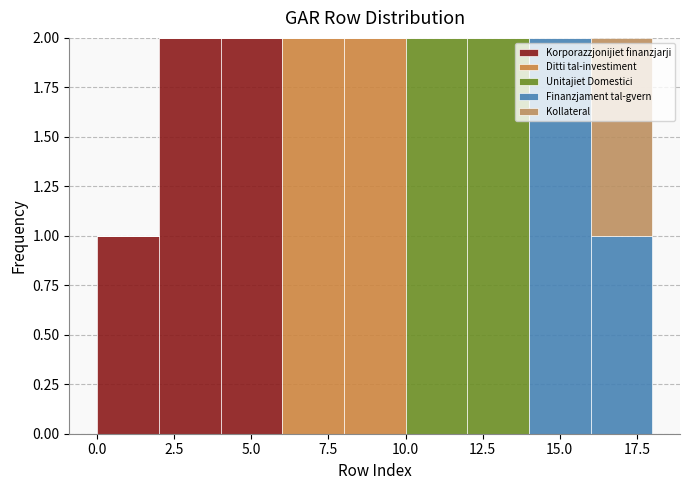

Reading left to right, transcribe this chart: for each stacked bar, give the range it covers on the x-axis and its total height. The values are not printed on the chart, so give them approximately, as read against the axis.

0 to 2: 1
2 to 4: 2
4 to 6: 2
6 to 8: 2
8 to 10: 2
10 to 12: 2
12 to 14: 2
14 to 16: 2
16 to 18: 2